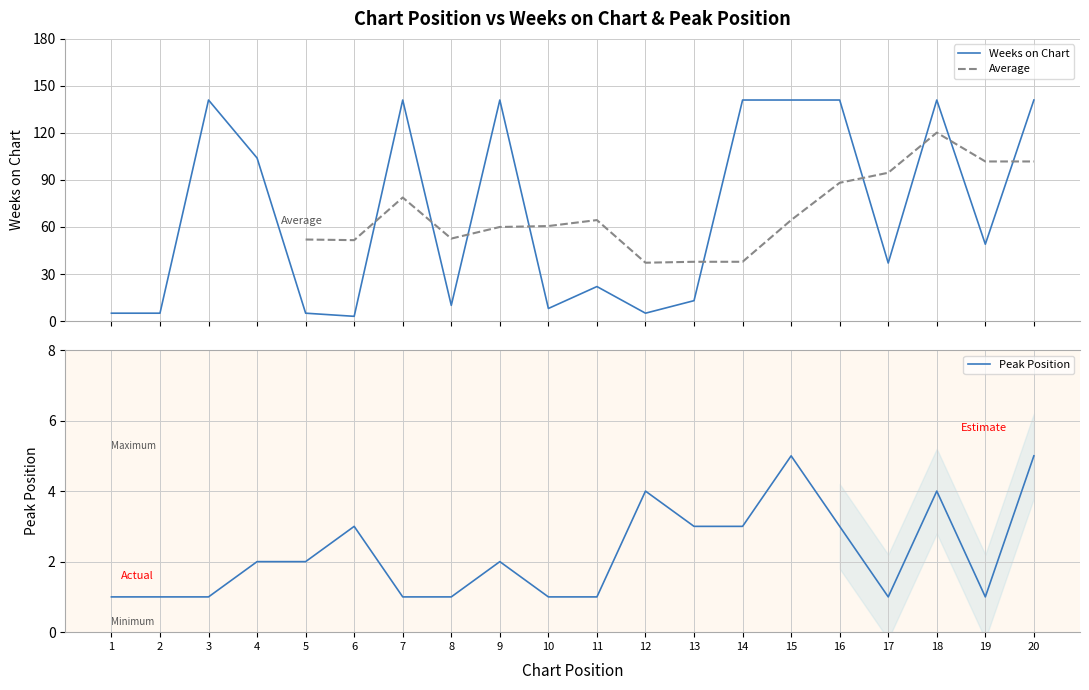

Reading left to right, list all the values displayed in this chart.

Weeks on Chart: 5	5	141	104	5	3	141	10	141	8	22	5	13	141	141	141	37	141	49	141
Peak Position: 1	1	1	2	2	3	1	1	2	1	1	4	3	3	5	3	1	4	1	5